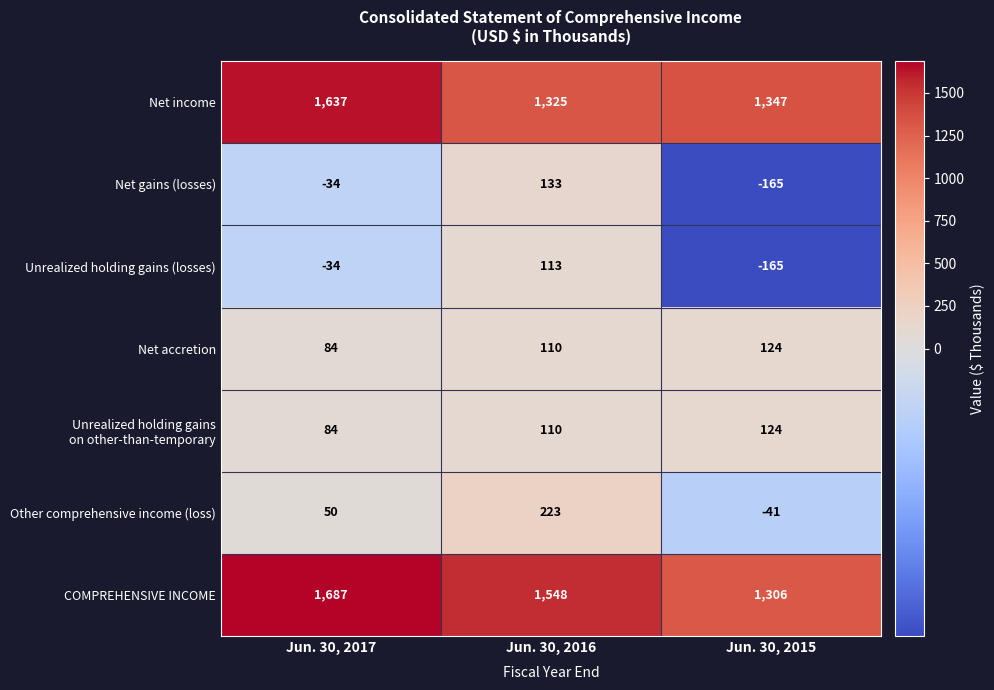

What value does the COMPREHENSIVE INCOME series have at Jun. 30, 2016?

1548